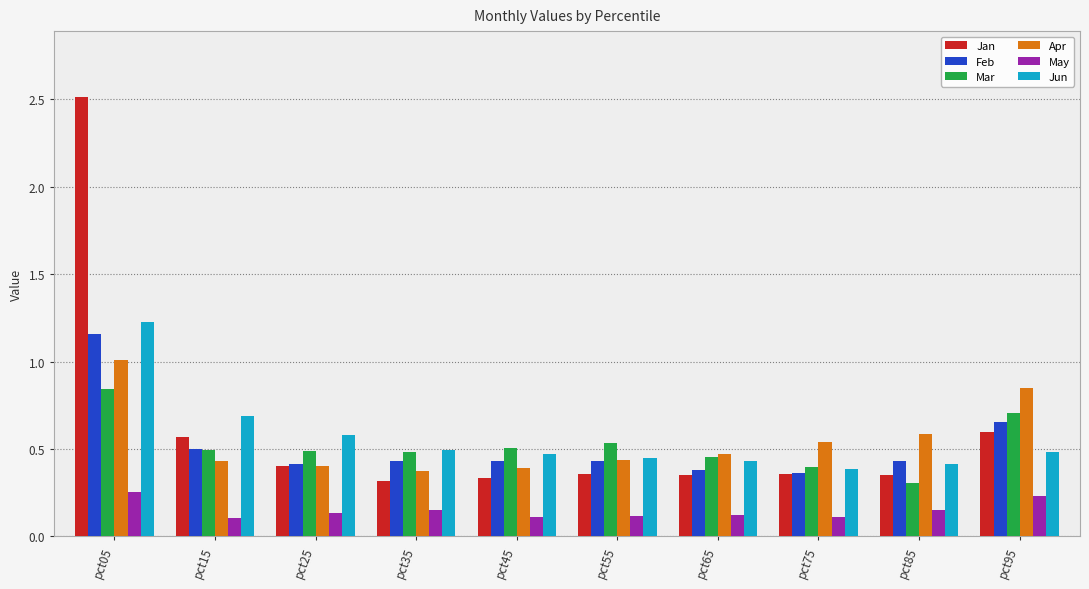

The value of Jan at pct95 is 0.6. True or false?

True